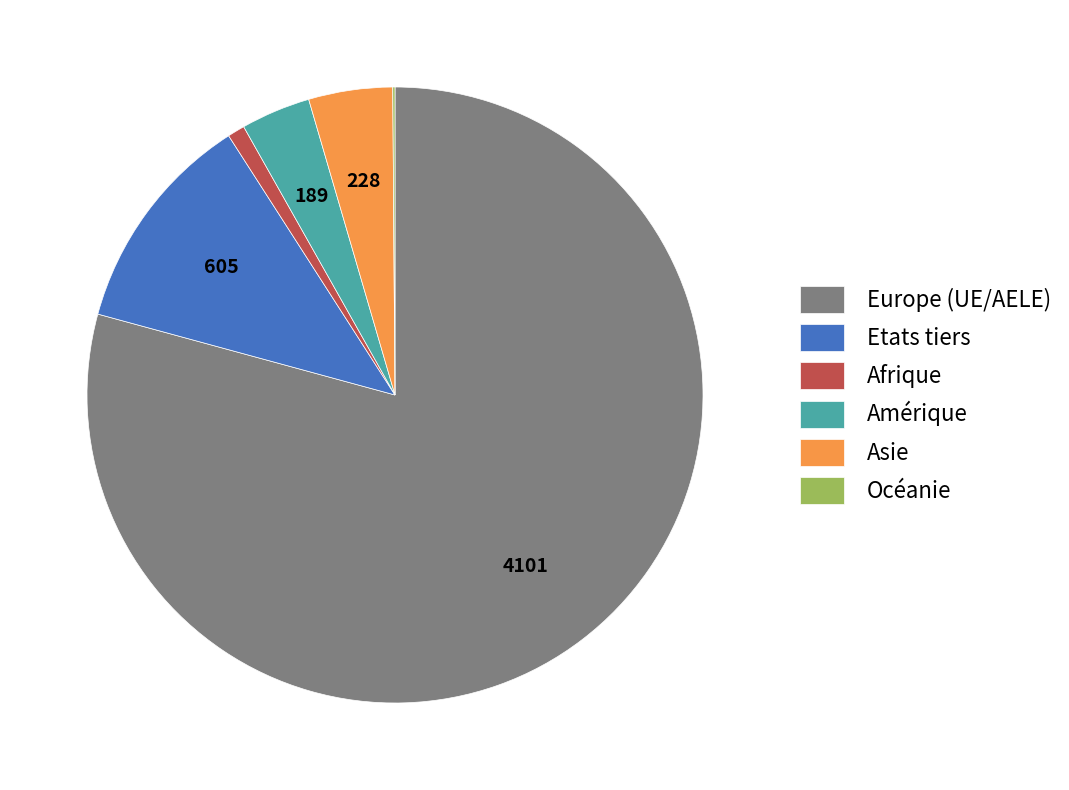

What is the largest slice in the pie chart?

Europe (UE/AELE)